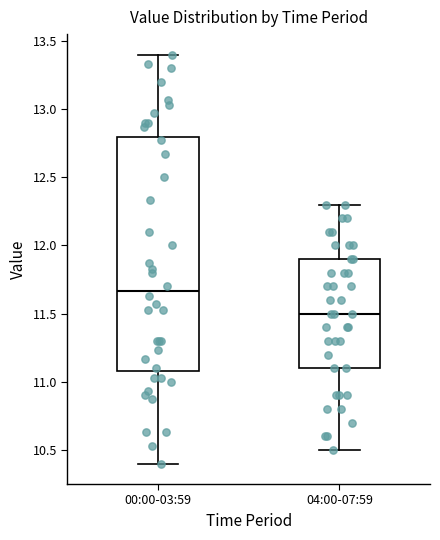

Comparing the boxes themselves (not the whiskers), which one is the tallest?

00:00-03:59